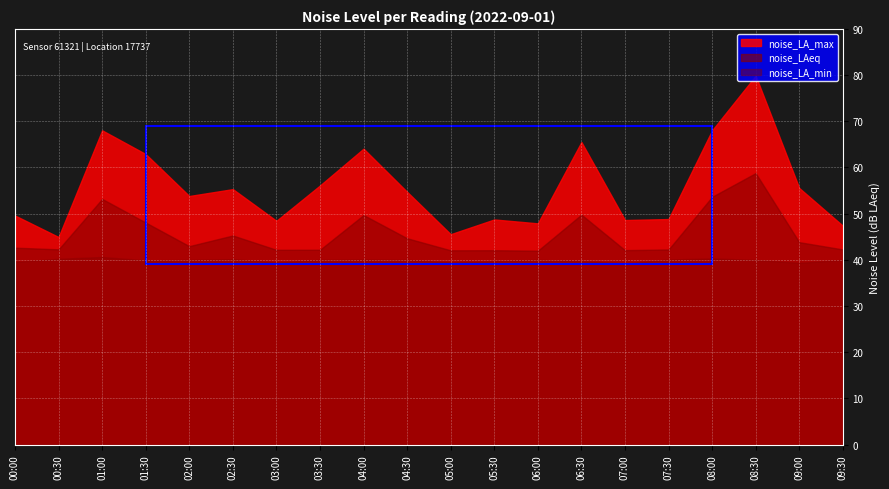

What is the difference between the maximum and minimum values in the noise_LA_max series?

34.9